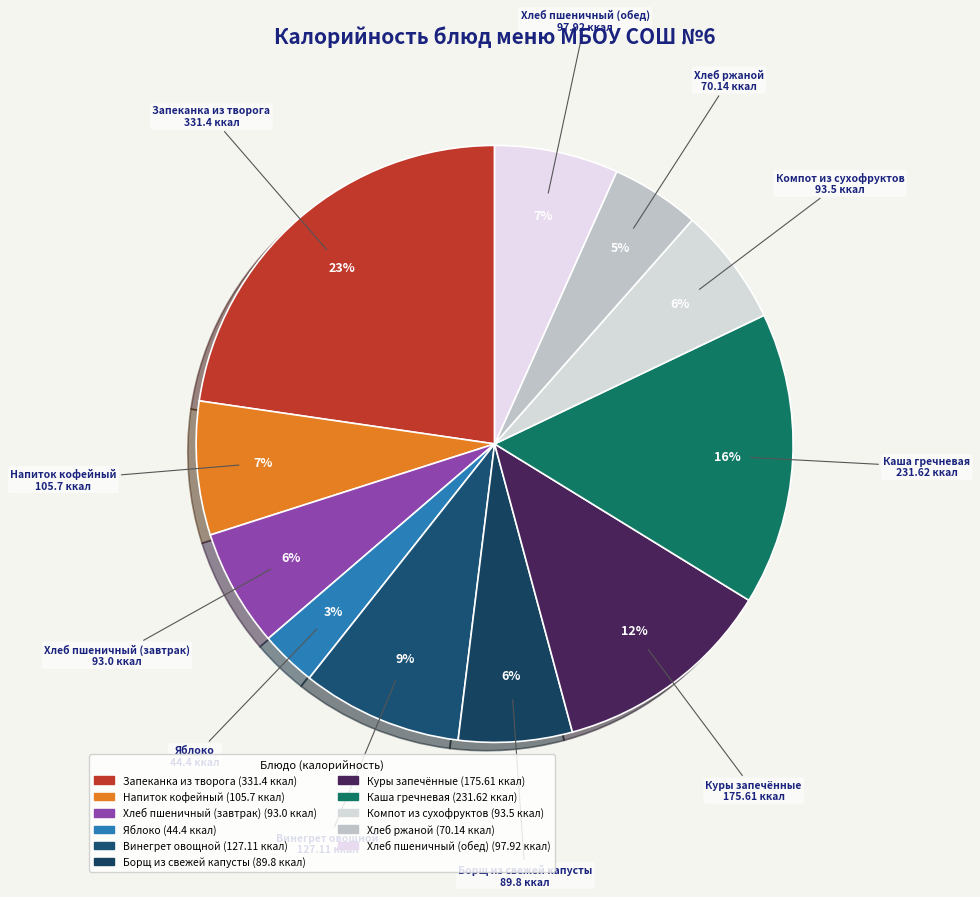

Does any single category account for the majority?

No